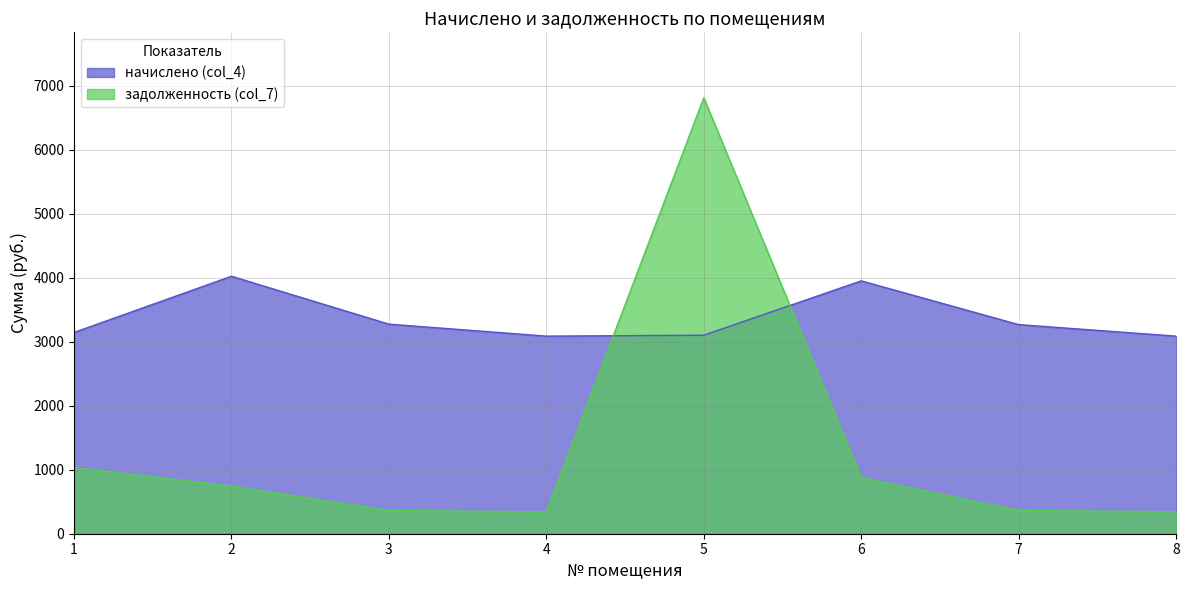

Reading left to right, extract all data points from this chart.

начислено (col_4): 3146.4	4024.8	3276.0	3088.8	3103.2	3952.8	3268.8	3088.8
задолженность (col_7): 1032.7	745.5	363.0	341.6	6815.3	878.8	363.4	343.4